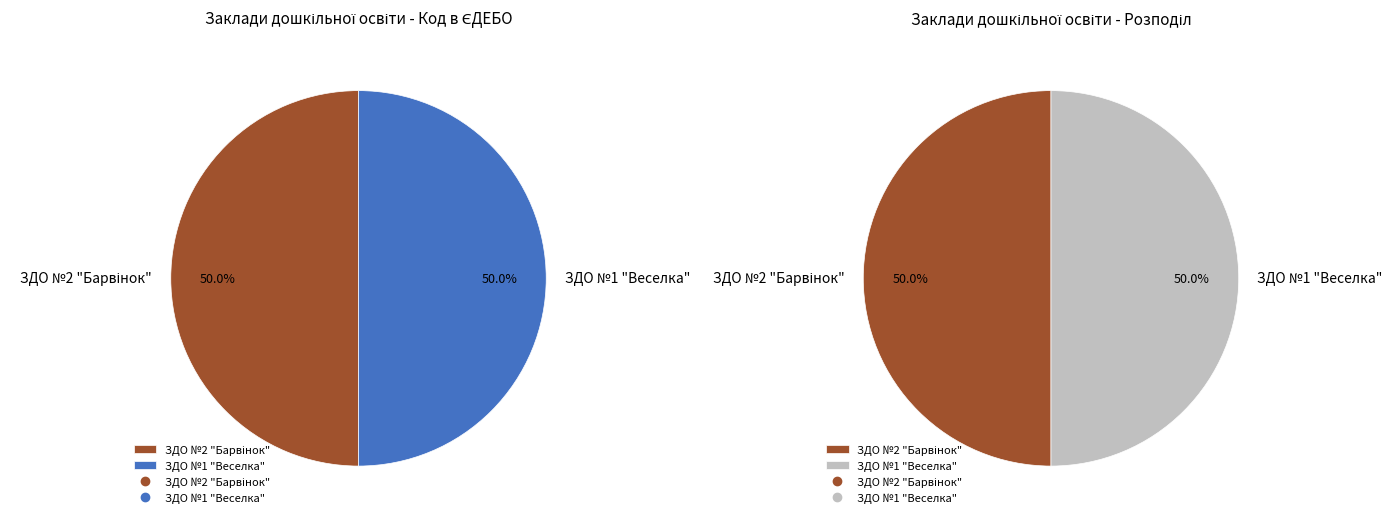

To the nearest percent, what percentage of the pie is ЗДО №2 "Барвінок"?

50%